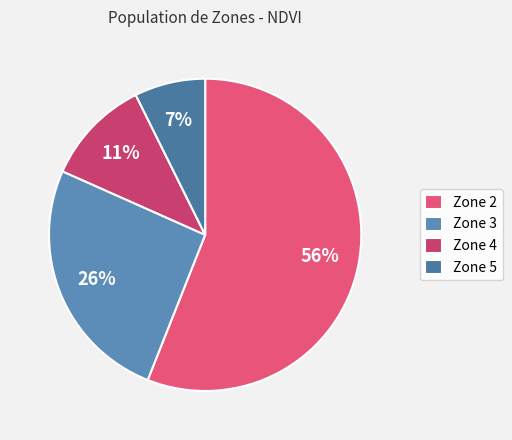

The Zone 5 slice represents 20% of the pie. True or false?

False